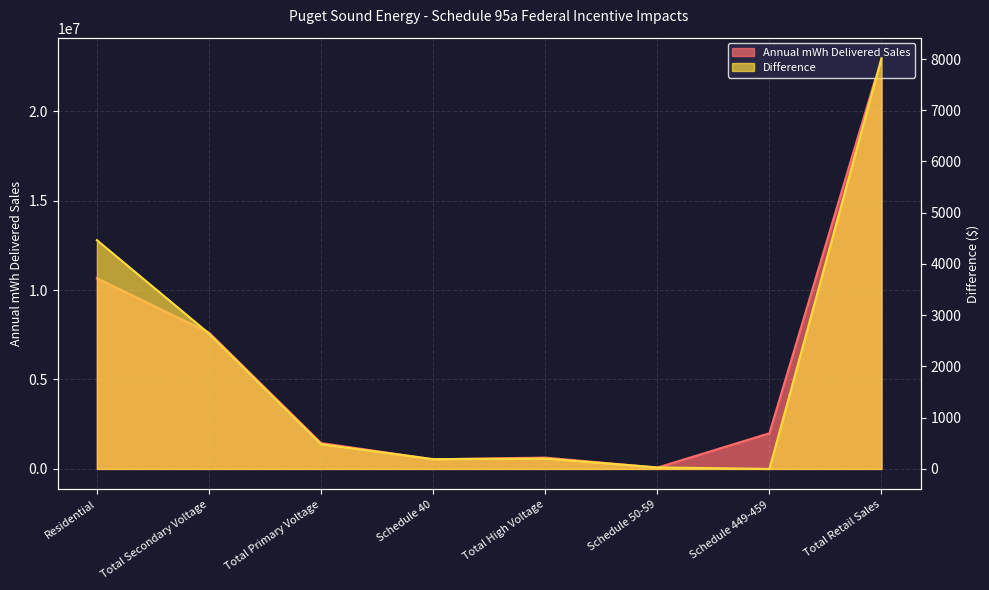

How many interior local peaks does the Annual mWh Delivered Sales series have?

1